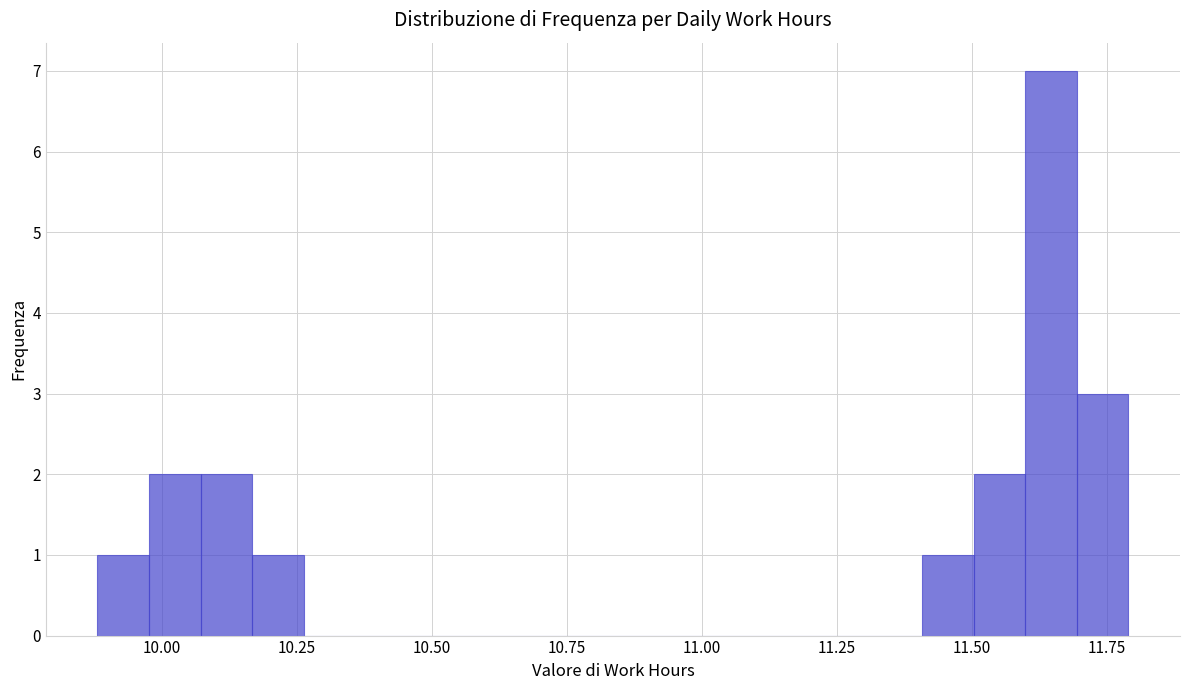

Around what value on the x-axis is the tallest bar? Give the approximate position of its centre, as read against the axis.

11.65